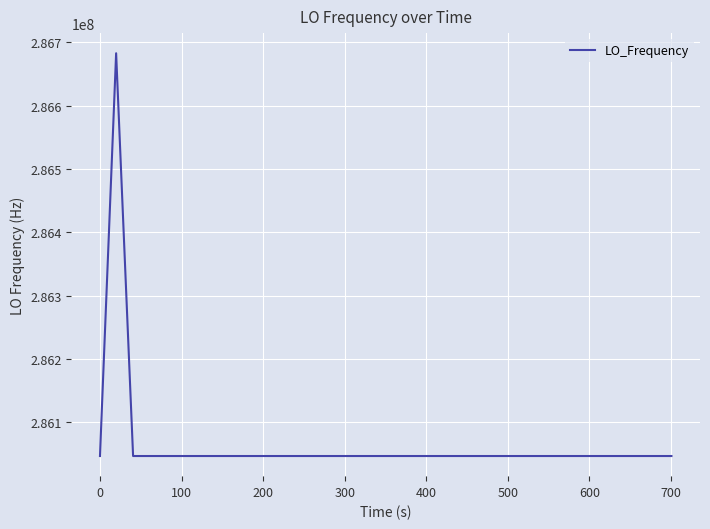

What is the smallest value displayed?

286046998.5